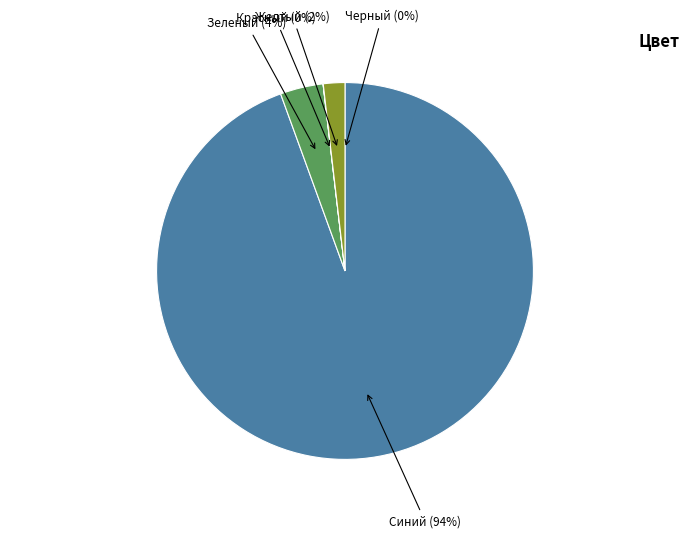

Do Желтый and Зеленый together represent more than half of the pie?

No